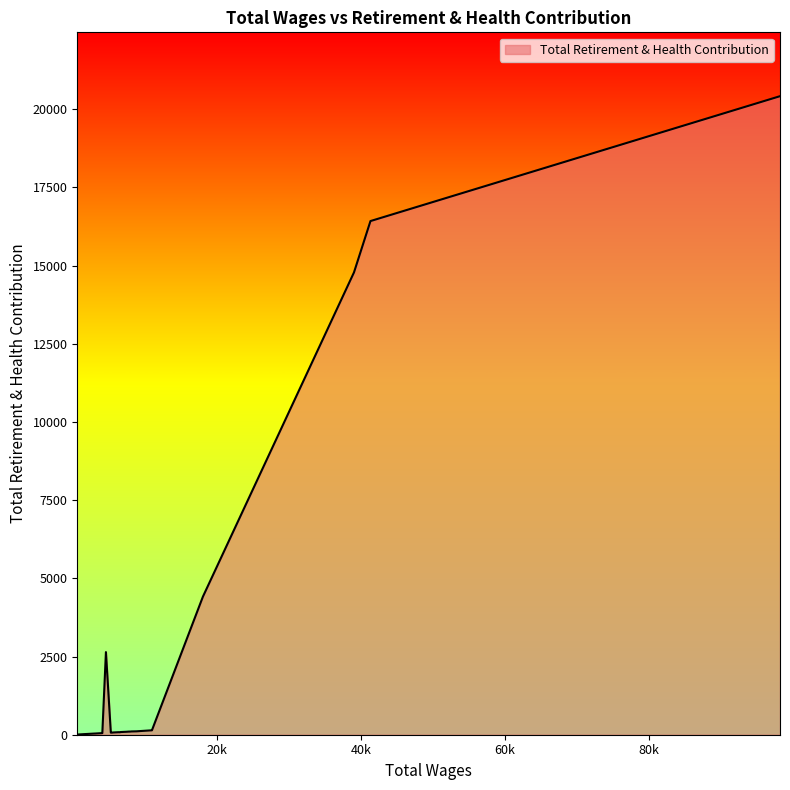

Does the chart display data point markers on the line(s)?

No